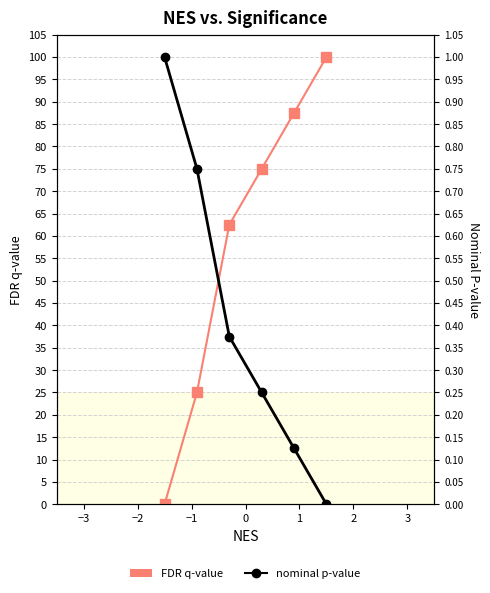

True or false: nominal p-value has more than 2 interior local peaks.

False